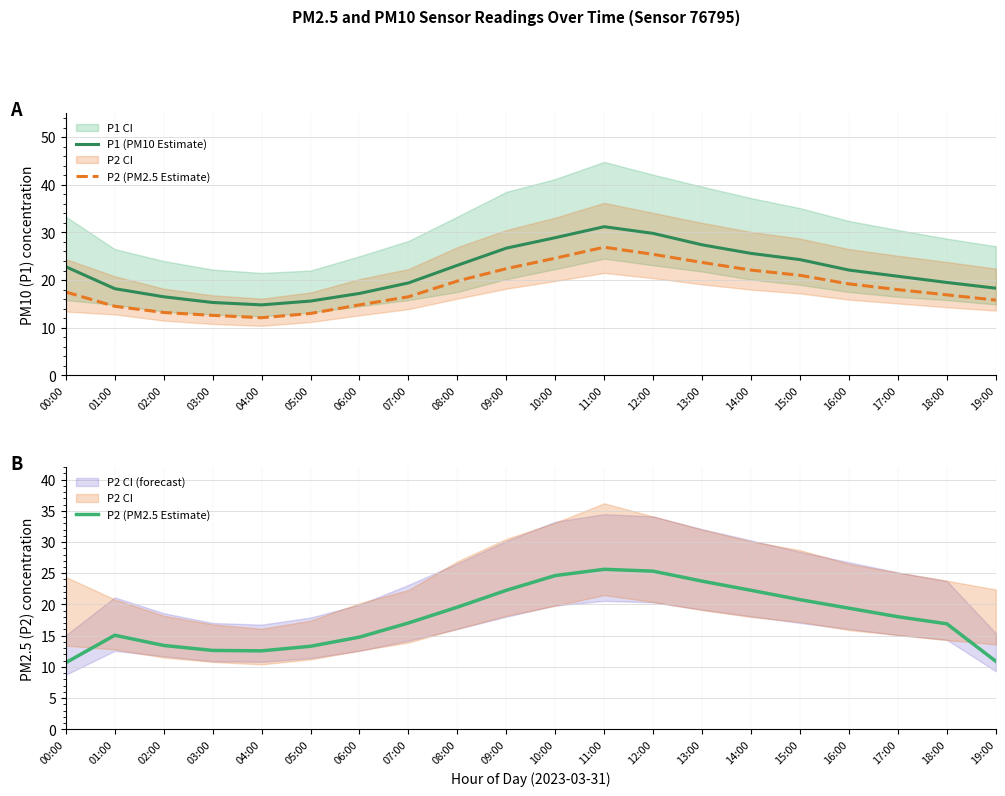

How many data points in P1 (PM10 Estimate) are above 22?

10